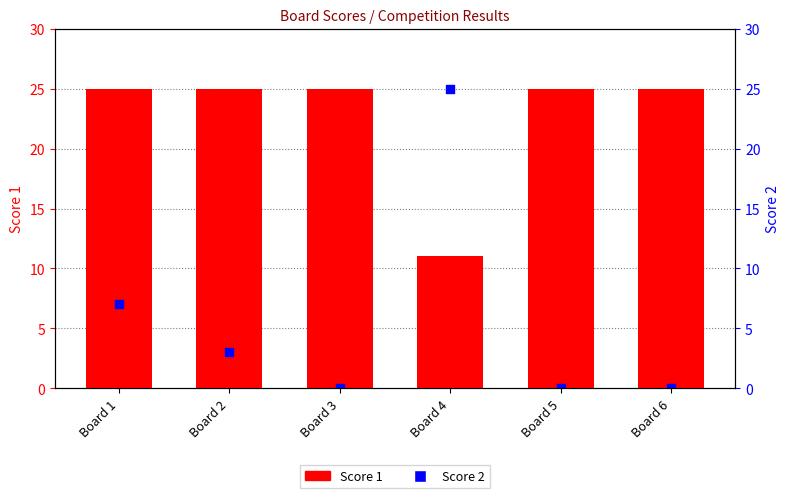

Which series has the widest spread of Y values?

Score 2